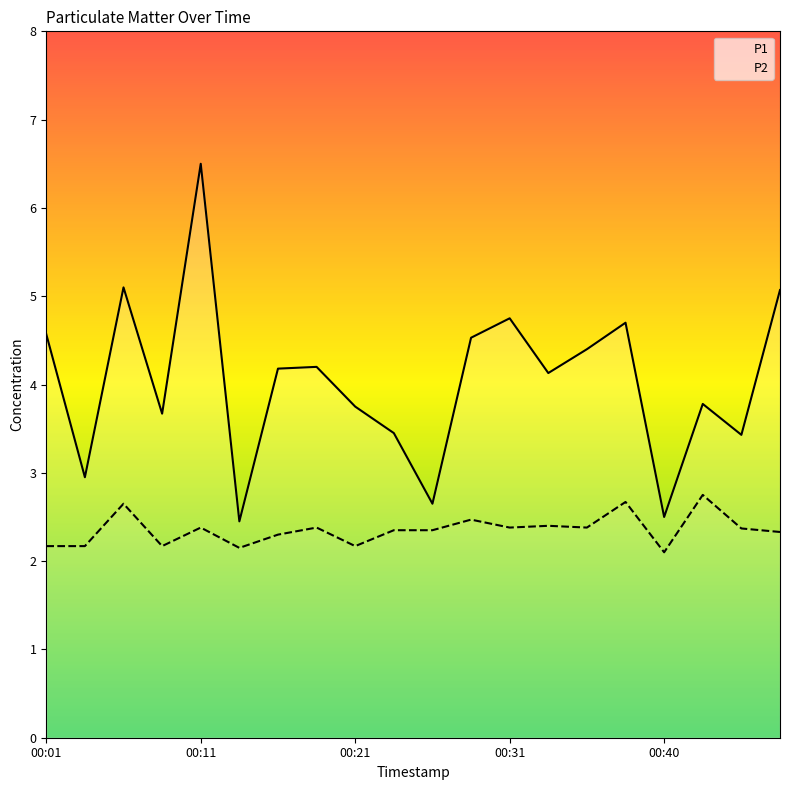

How many categories are shown in the chart?

20